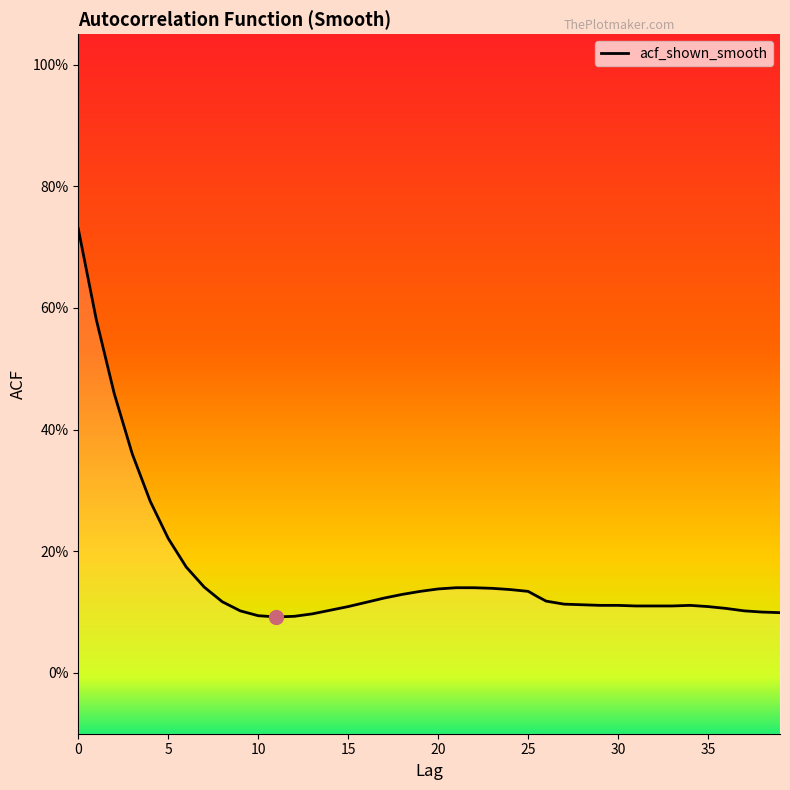

The value at 9 is 0.2. True or false?

False